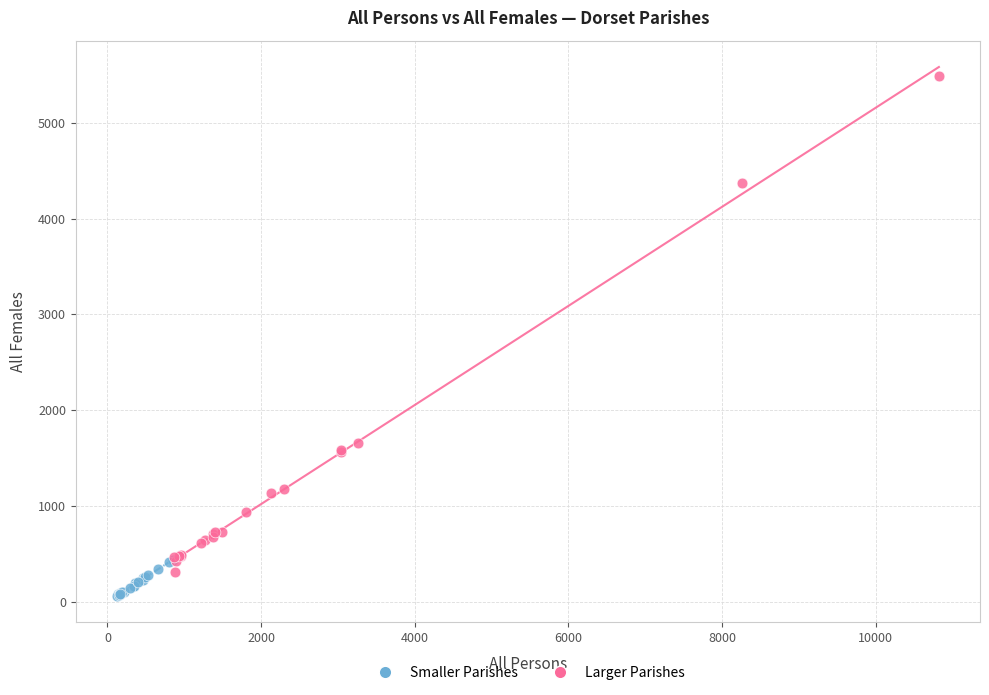

Which series reaches the minimum Y coordinate?

Smaller Parishes